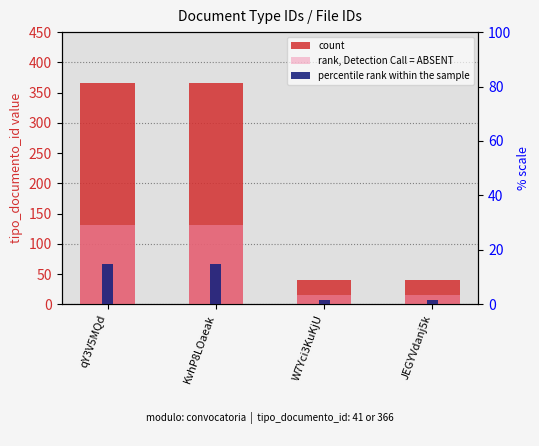

What is the total value across all series at KvhP8LOaeak?

409.9